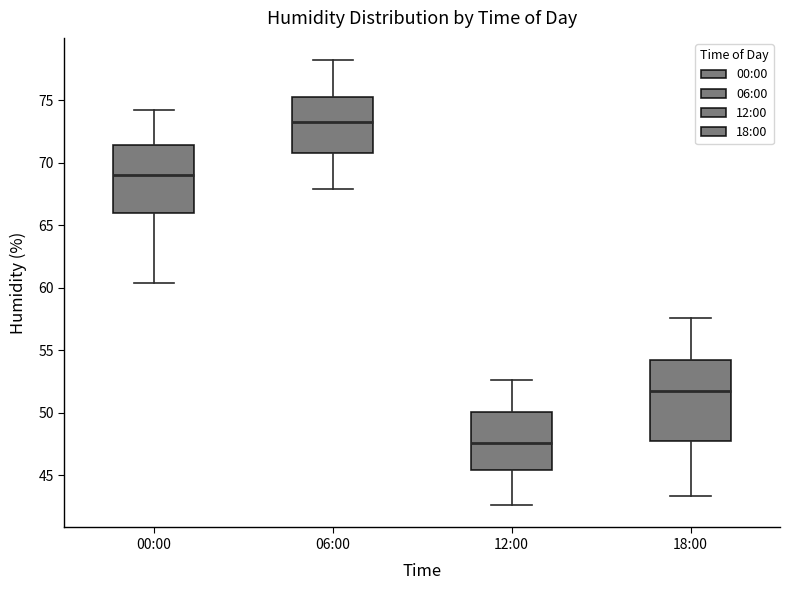

Comparing the boxes themselves (not the whiskers), which one is the tallest?

18:00